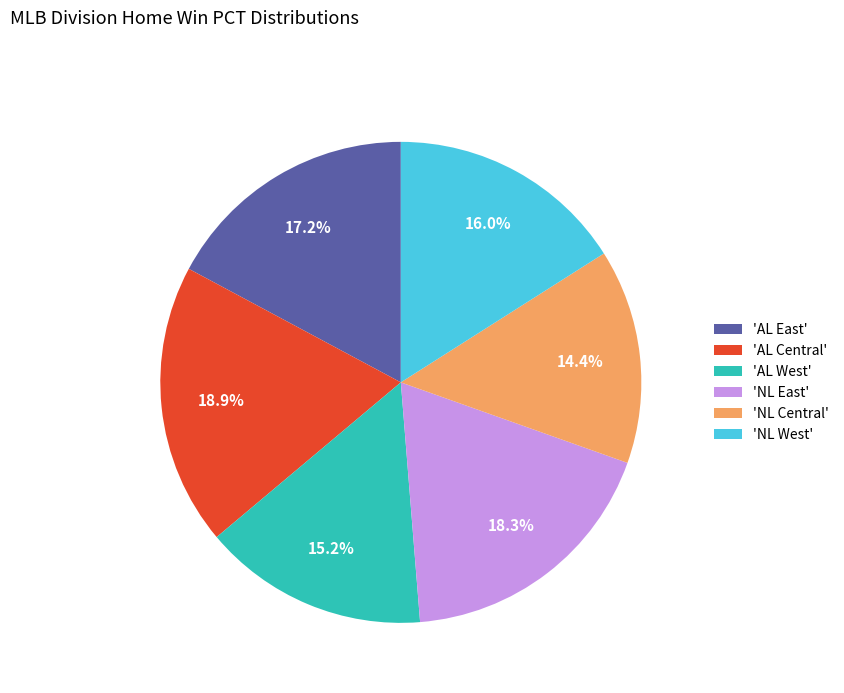

Is there any slice that represents more than half of the pie?

No